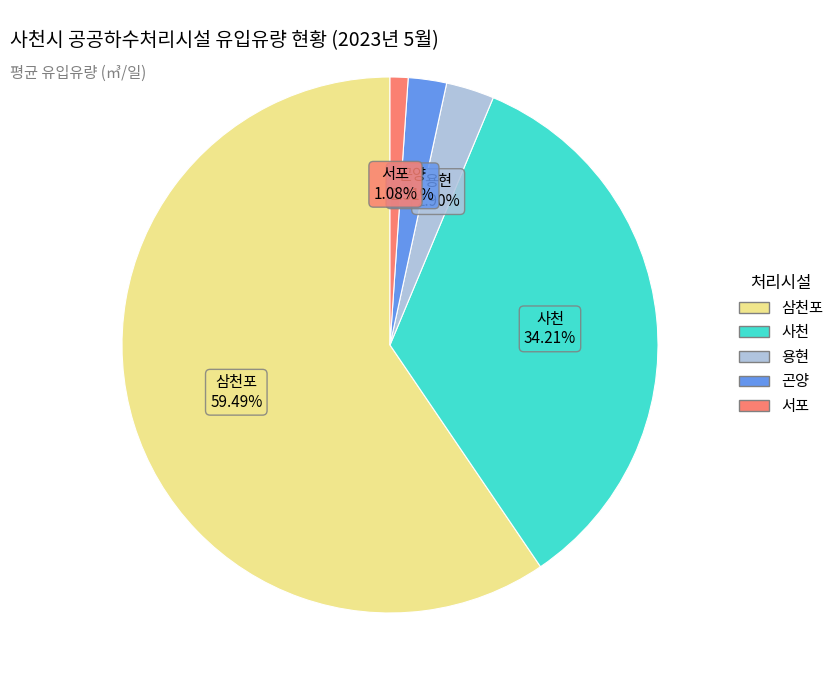

Which category has the smallest portion of the pie?

서포